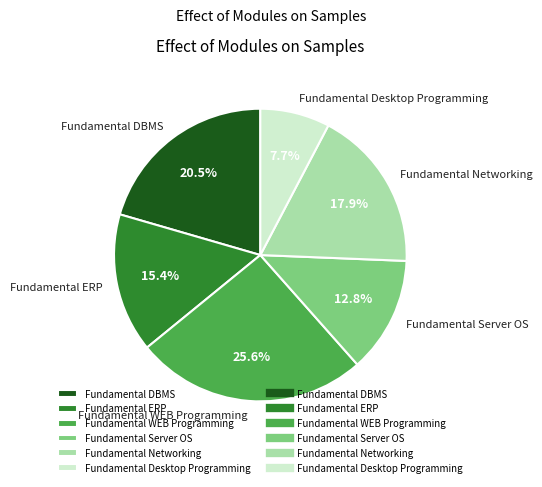

To the nearest percent, what is the combined percentage of Fundamental Networking and Fundamental WEB Programming?

44%